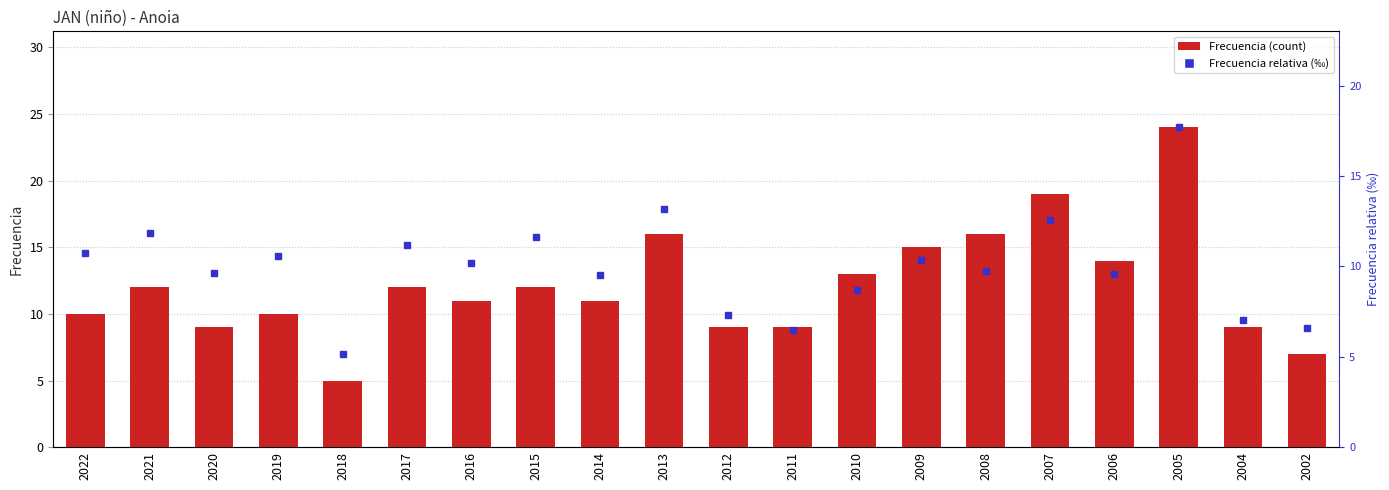

The Frecuencia series shows 6.6 at 2019. True or false?

False